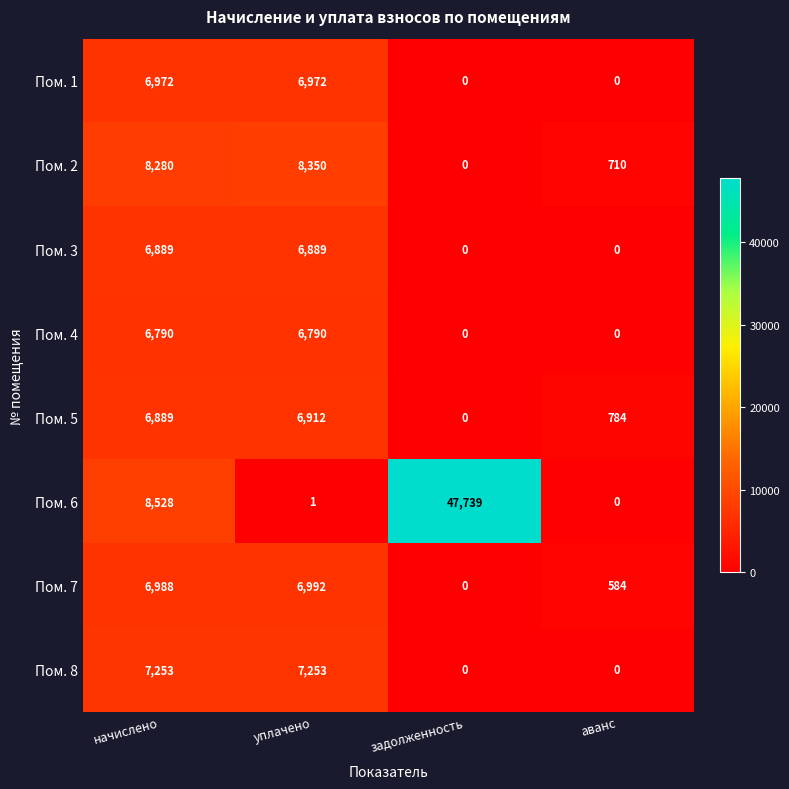

List the series in order of their peak value, highest first.

Пом. 6, Пом. 2, Пом. 8, Пом. 7, Пом. 1, Пом. 5, Пом. 3, Пом. 4